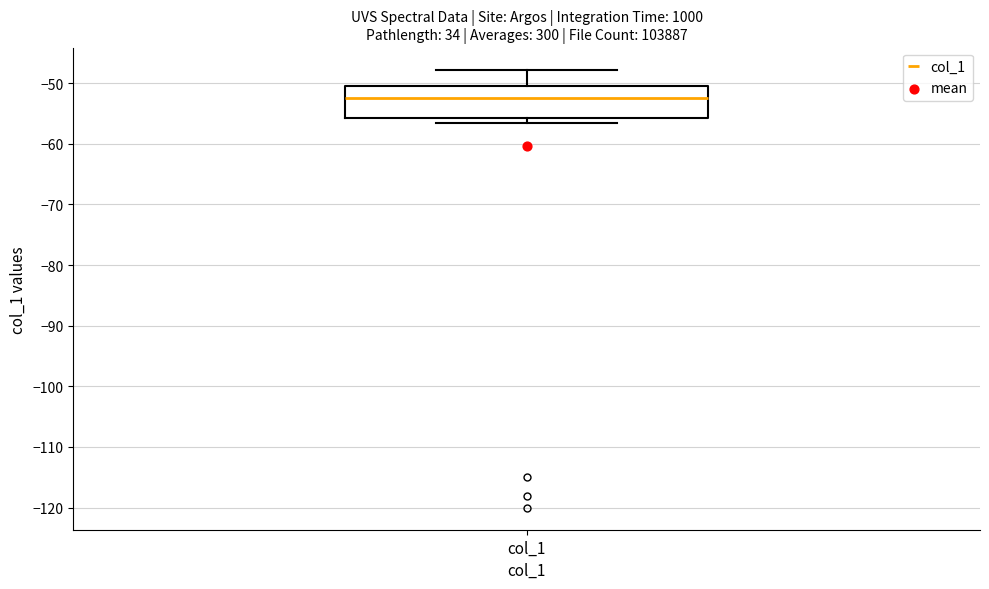

Transcribe this box plot: give where the median line is, the range the box spans, and where the two whiskers end, as read against the y-axis. The values are not printed on the chart, so give them approximately, as read against the axis.

median -52, box -56 to -50, whiskers -57 to -48